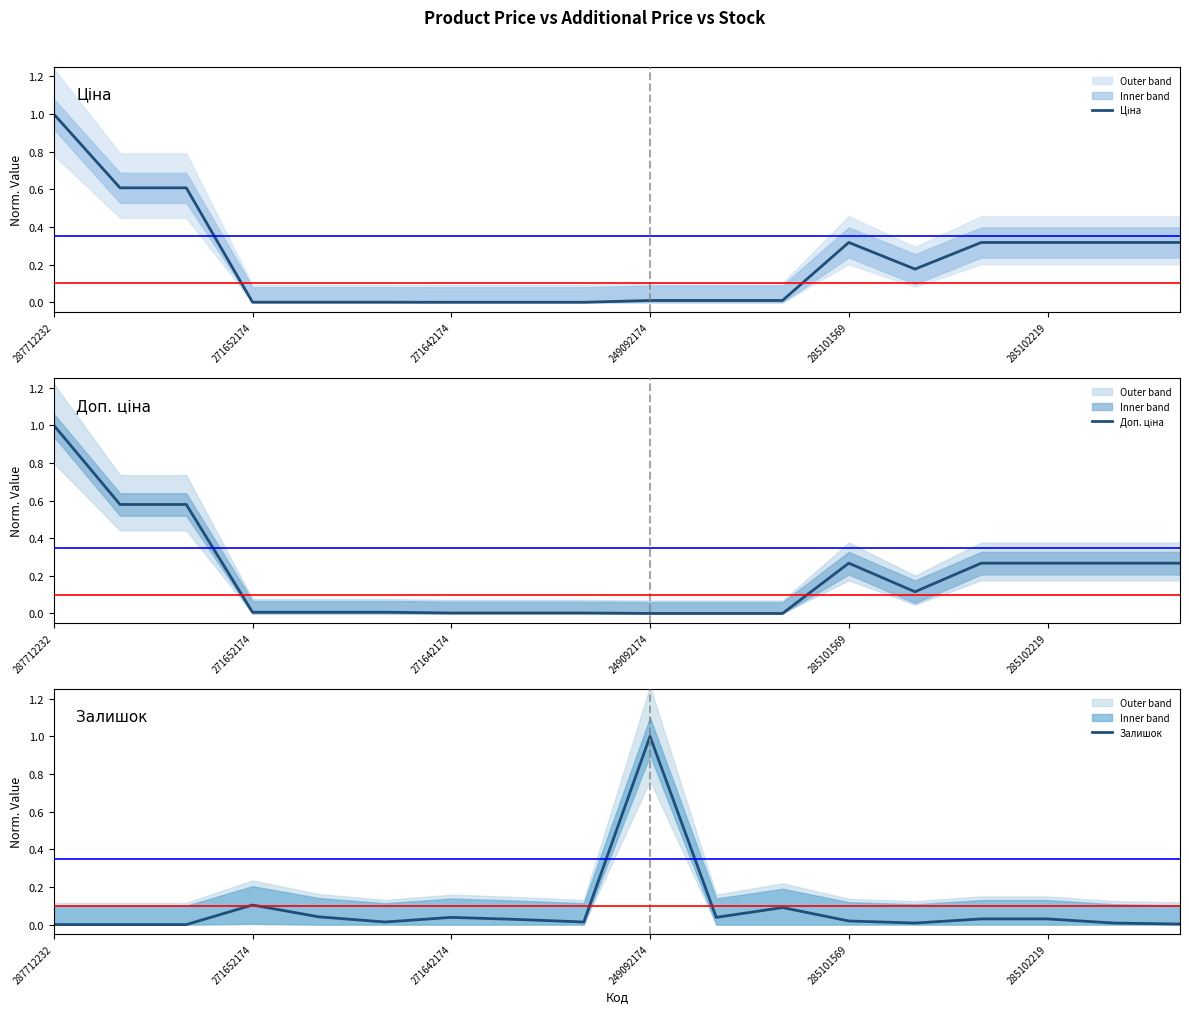

At which label does Залишок reach its minimum?

287712232